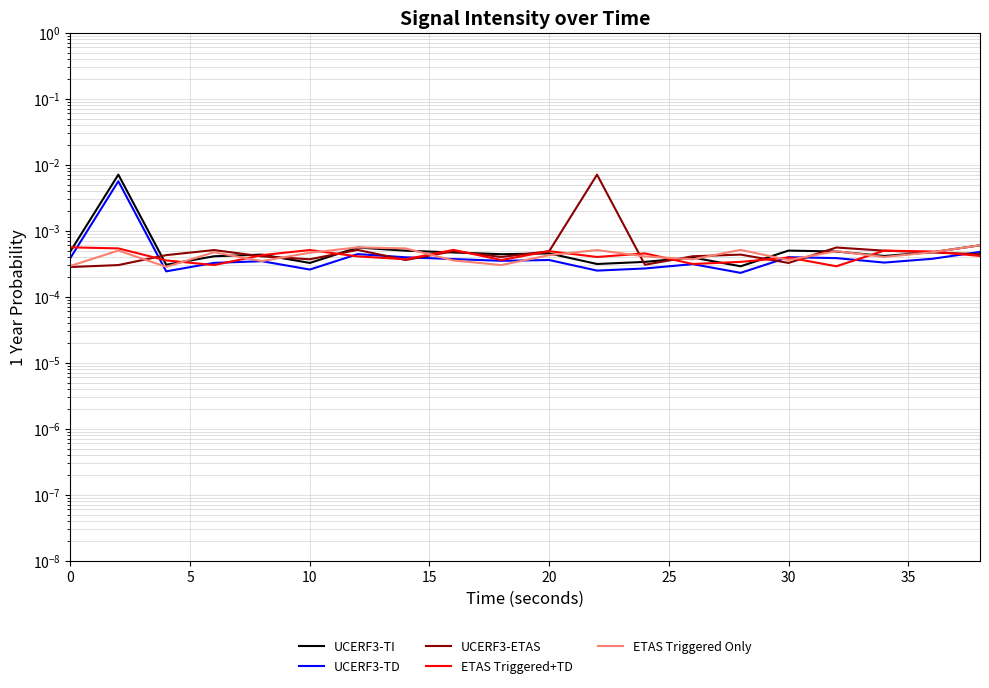

Which series has the largest range (max minus min)?

UCERF3-ETAS